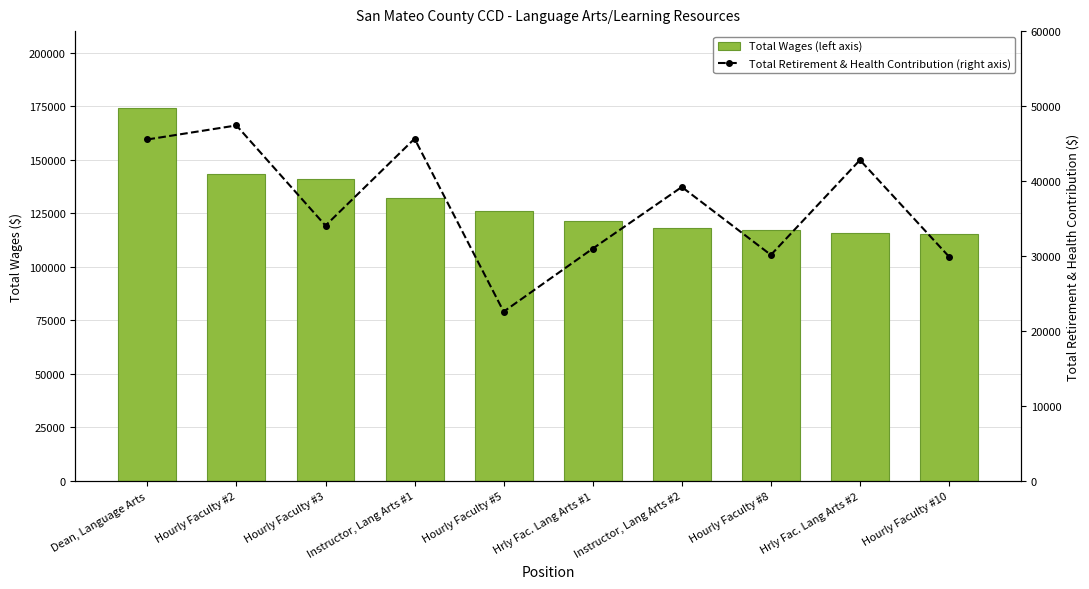

How many categories are shown in the chart?

10